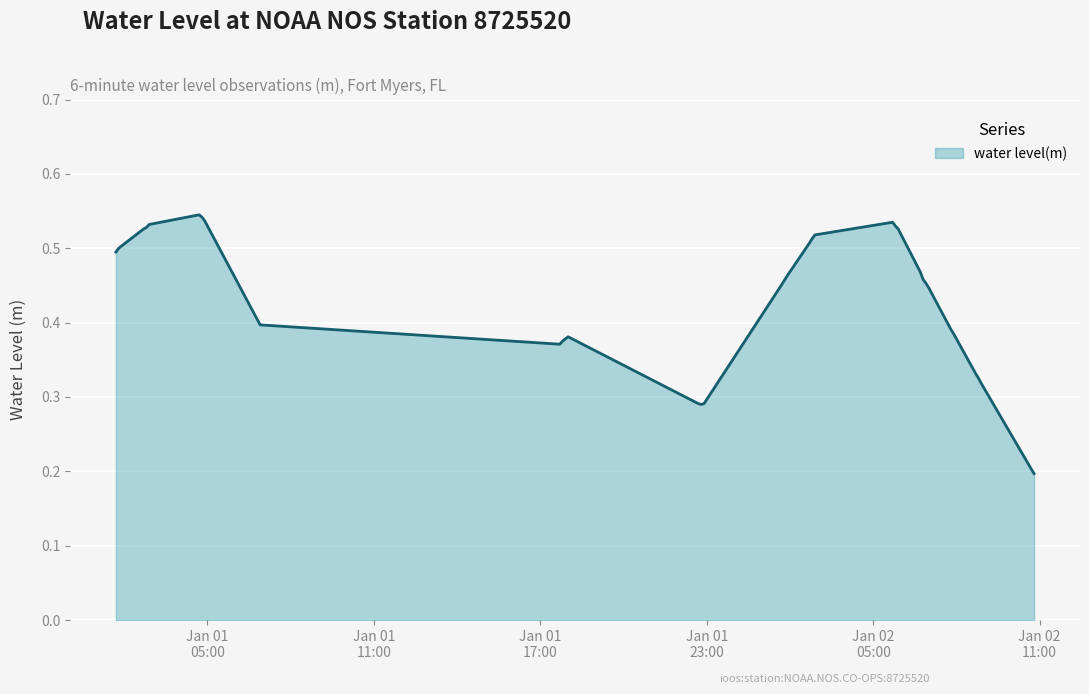

Is this an area chart (filled region under the line)?

Yes